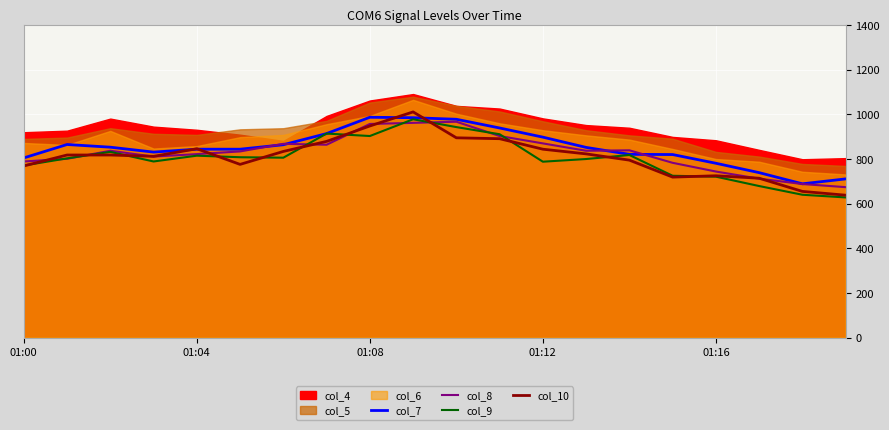

What is the minimum value for col_9?

628